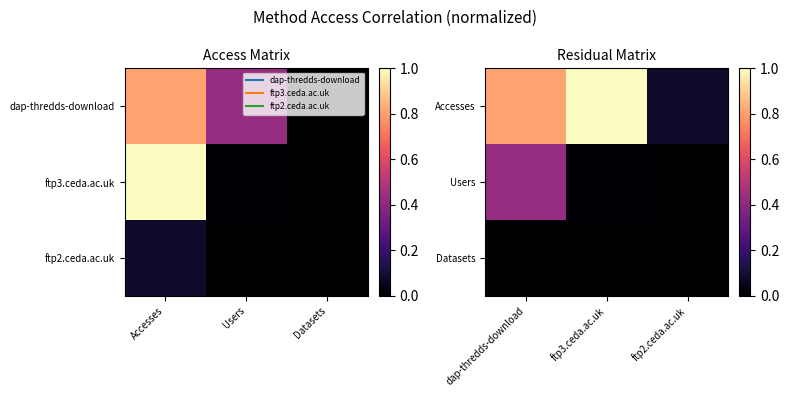

At which label is Accesses closest to 0?

ftp2.ceda.ac.uk